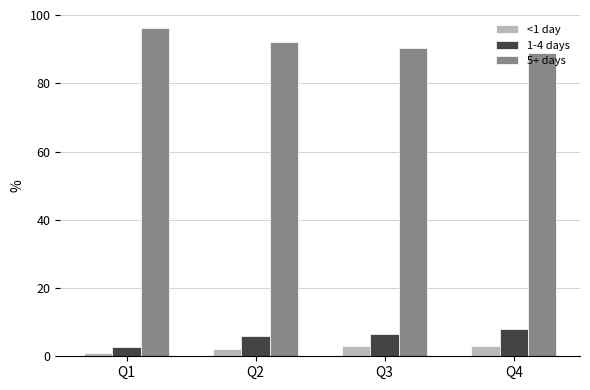

List the series in order of their peak value, highest first.

5+ days, 1-4 days, <1 day